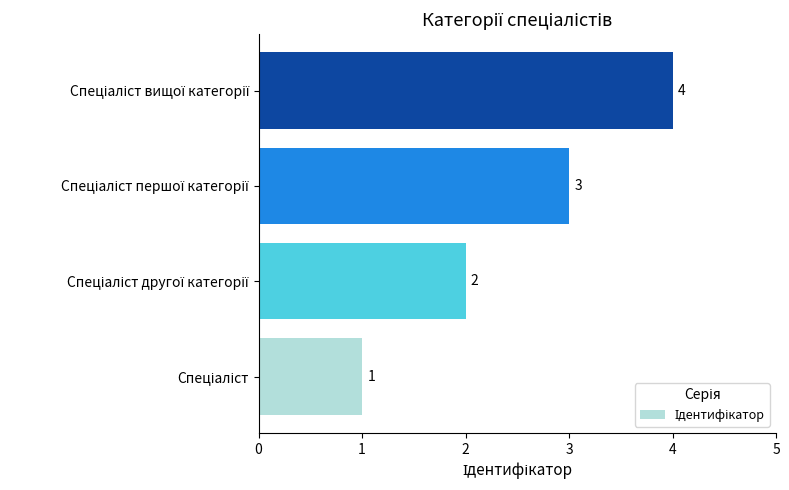

Are the bars grouped side by side (vs. stacked)?

No